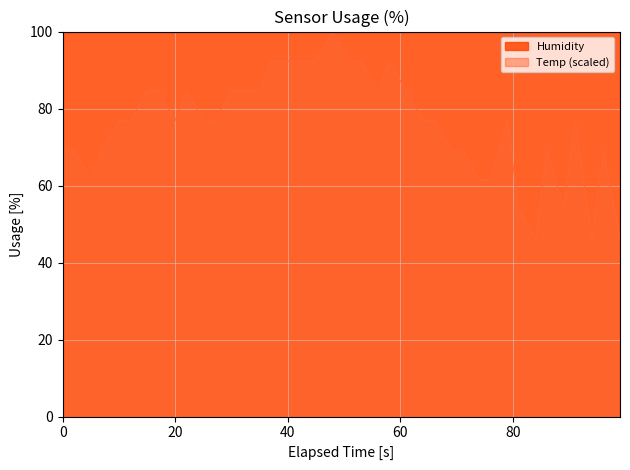

Which series has the widest spread of values?

Temp (scaled)